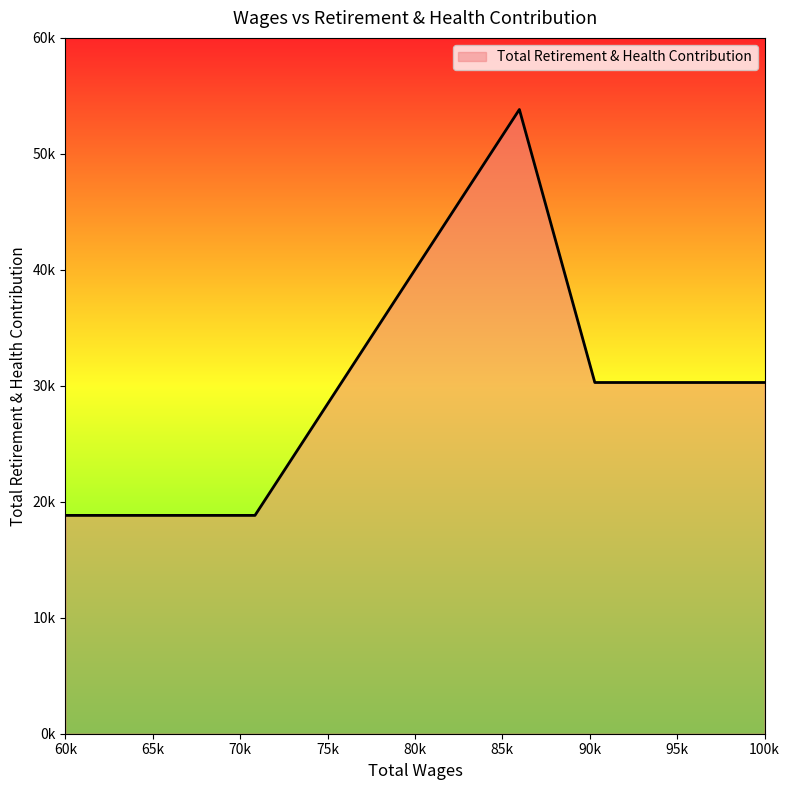

Is this an area chart (filled region under the line)?

Yes